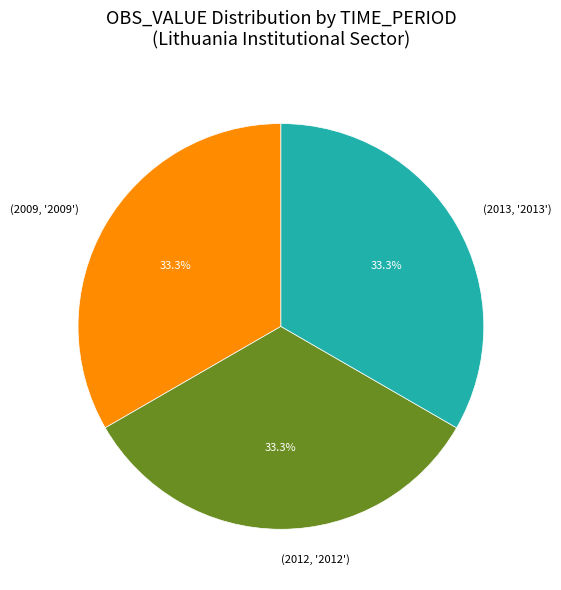

Does (2013, '2013') account for over 50% of the chart?

No